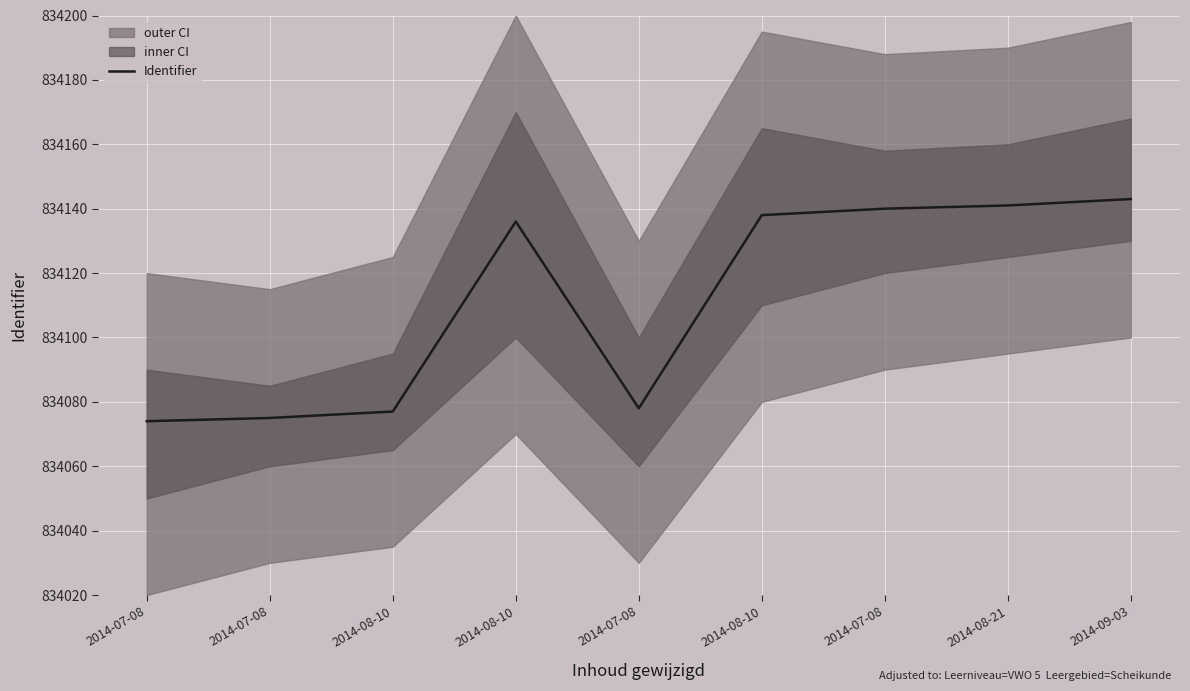

Is it true that the value at 2014-08-10 is 409960?

False